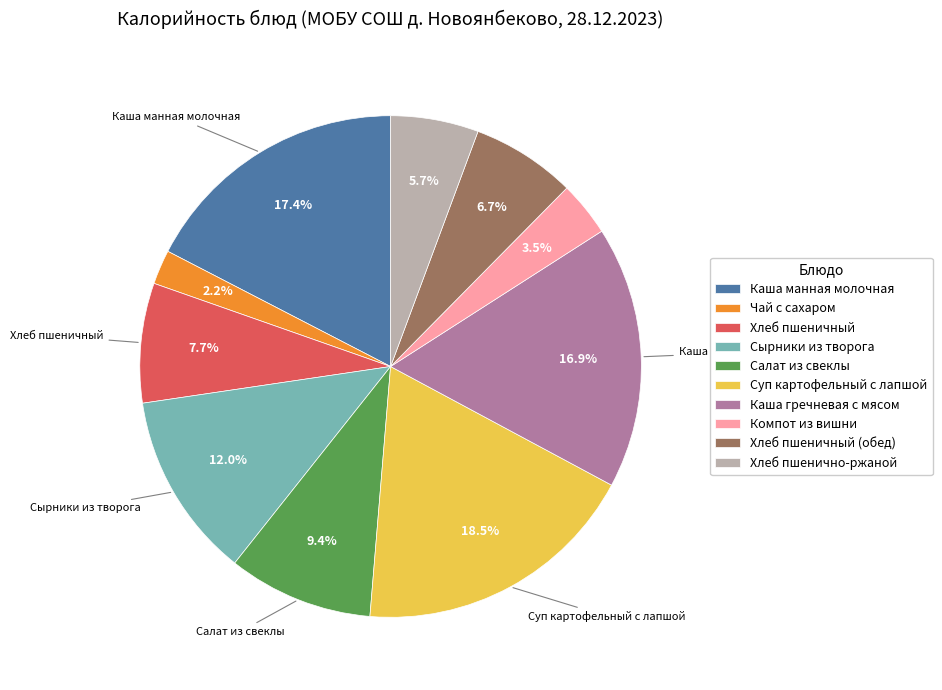

How many segments does this pie chart have?

10